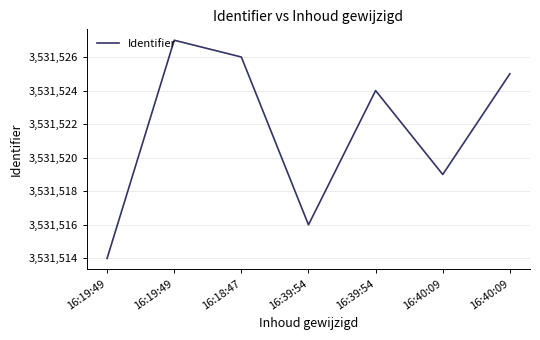

What is the change in value from 16:19:49 to 16:39:54?

+10